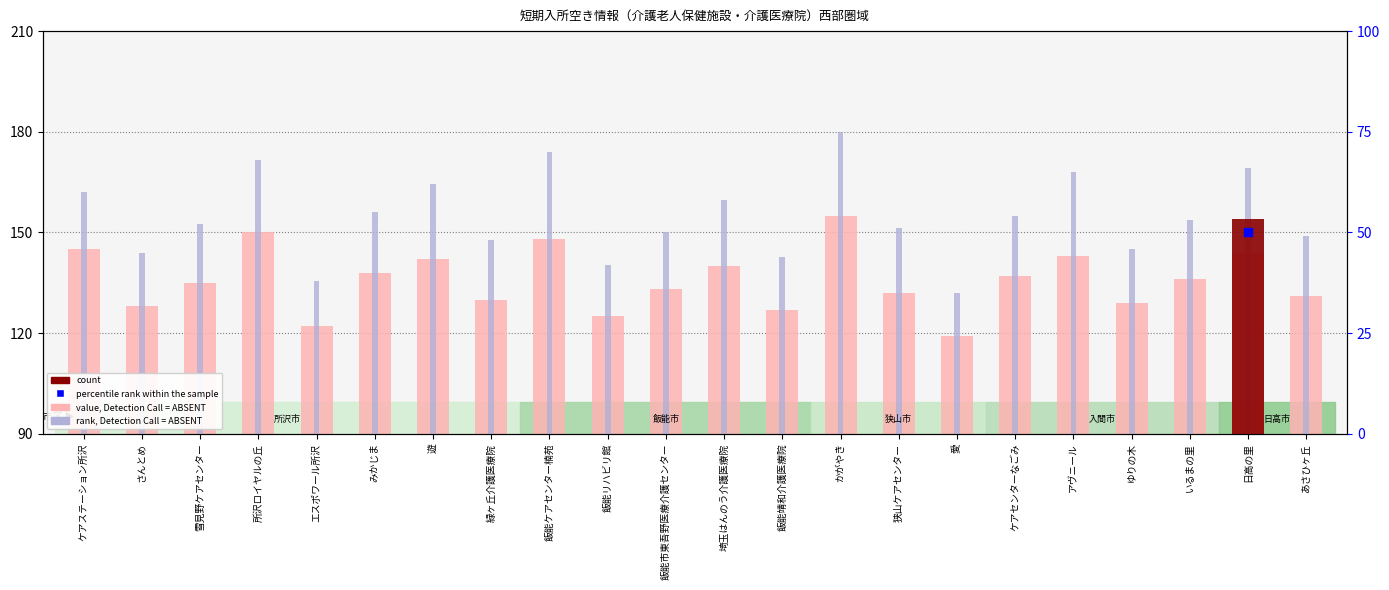

Which series reaches the minimum Y coordinate?

value, Detection Call = ABSENT